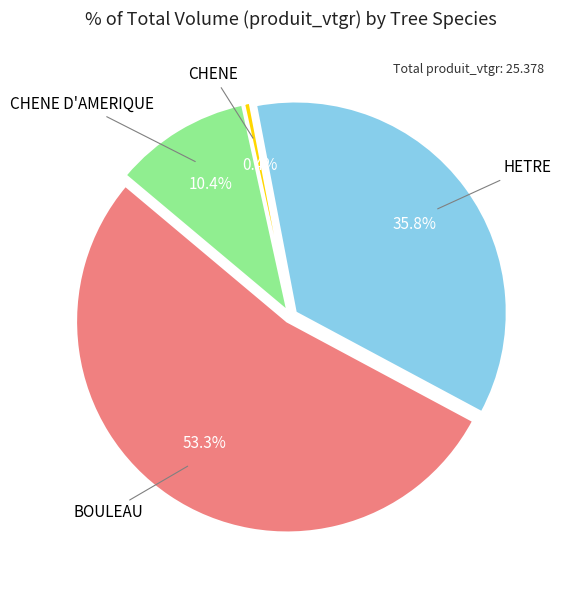

To the nearest percent, what is the difference between the HETRE and CHENE slice percentages?

35%